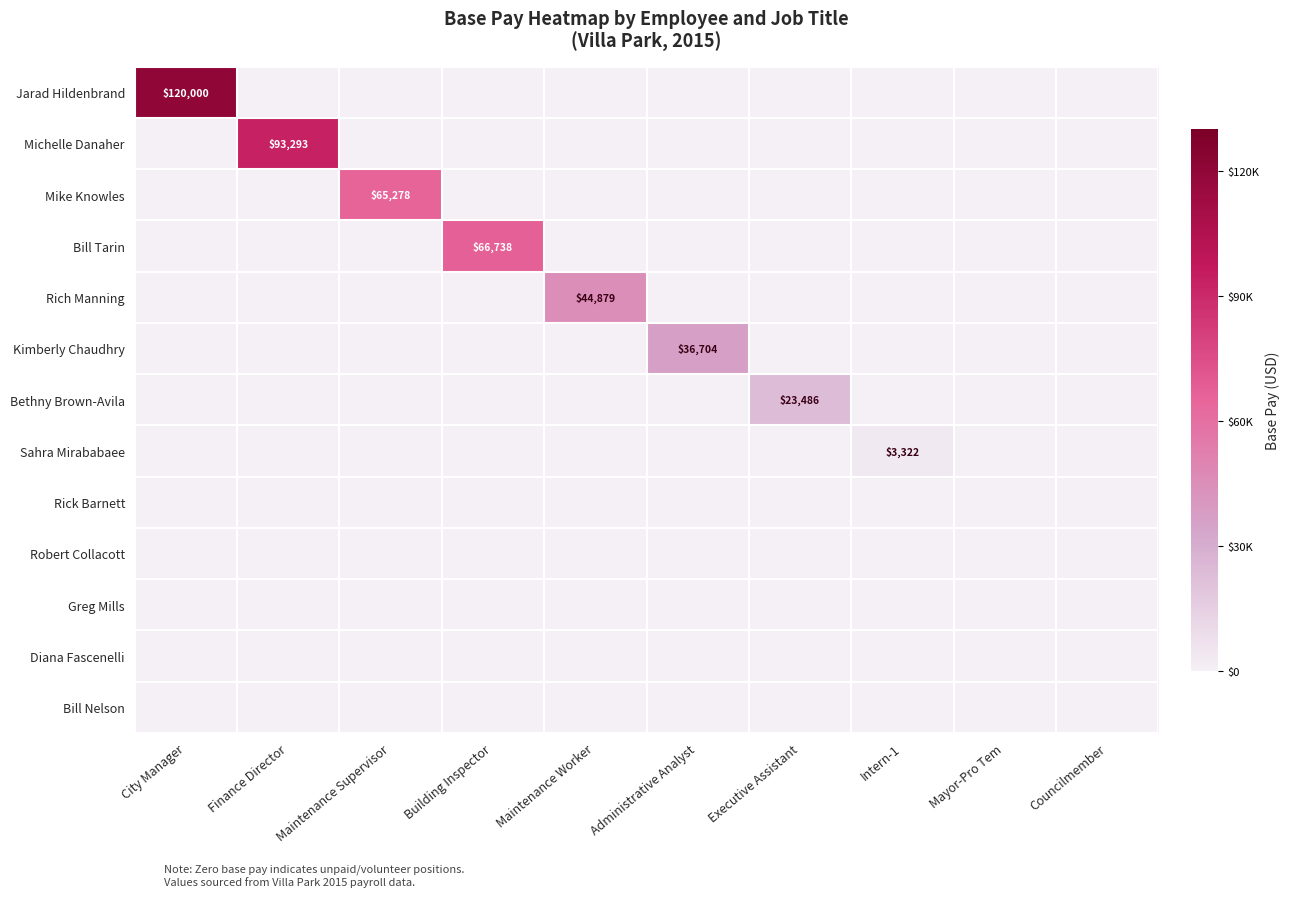

What is the sum of all Sahra Mirababaee values?

3322